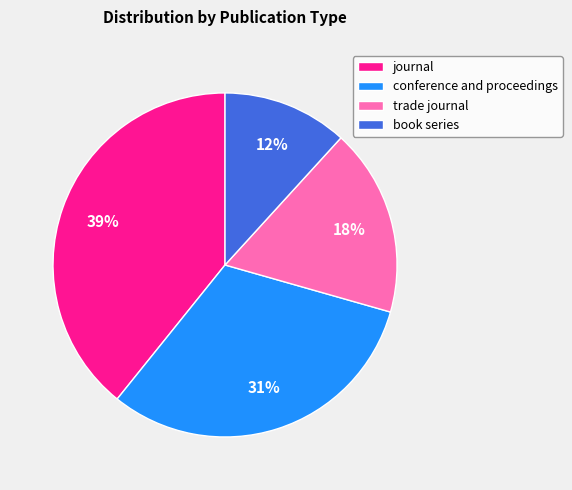

To the nearest percent, what is the average slice percentage?

25%